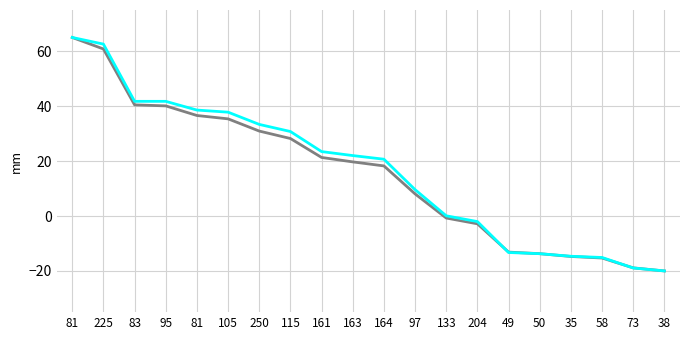

Does the chart display data point markers on the line(s)?

No